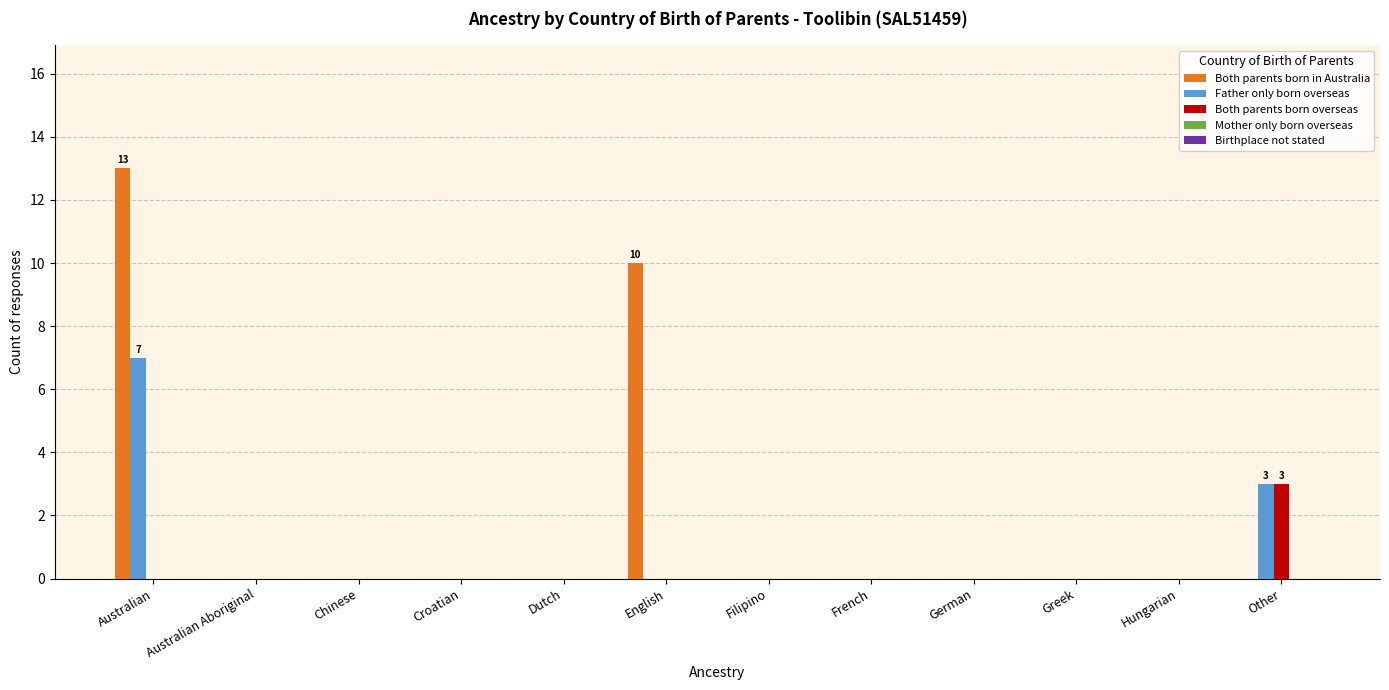

Which series has the largest total across all categories?

Both parents born in Australia